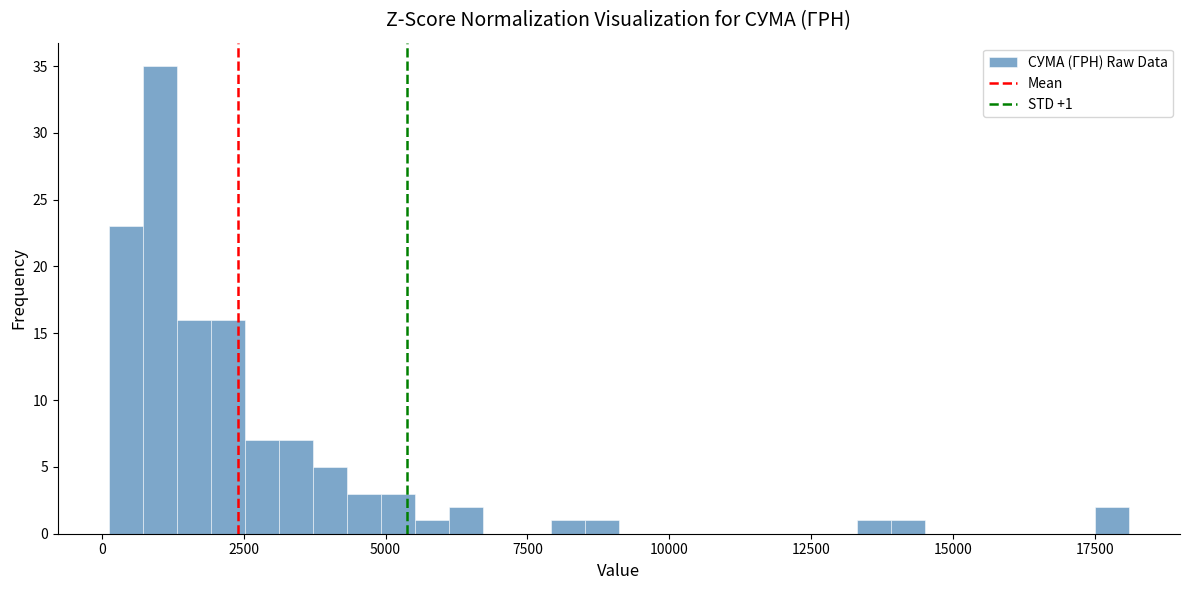

Around what value on the x-axis is the tallest bar? Give the approximate position of its centre, as read against the axis.

1000